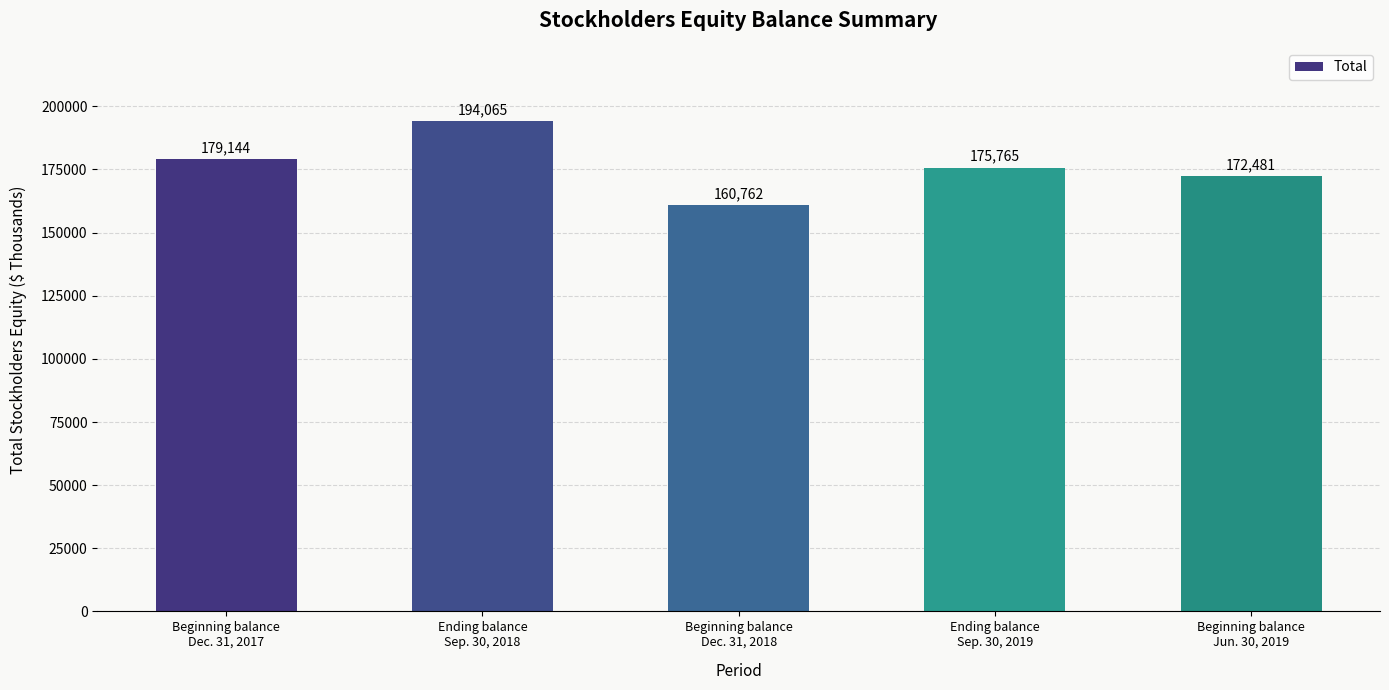

The chart shows a value of 305257 at Ending balance
Sep. 30, 2019. True or false?

False